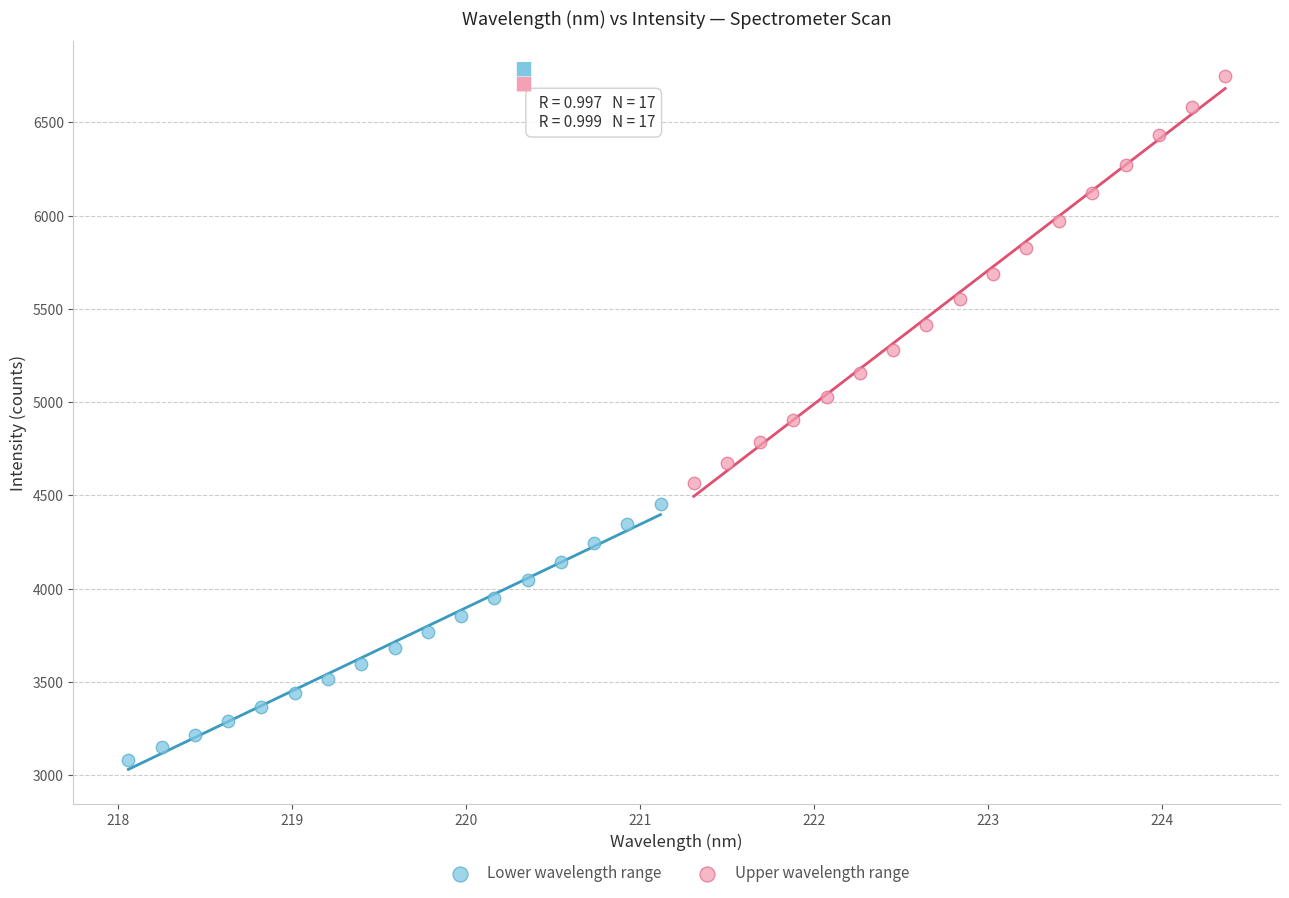

Which series has the widest spread of Y values?

Upper wavelength range